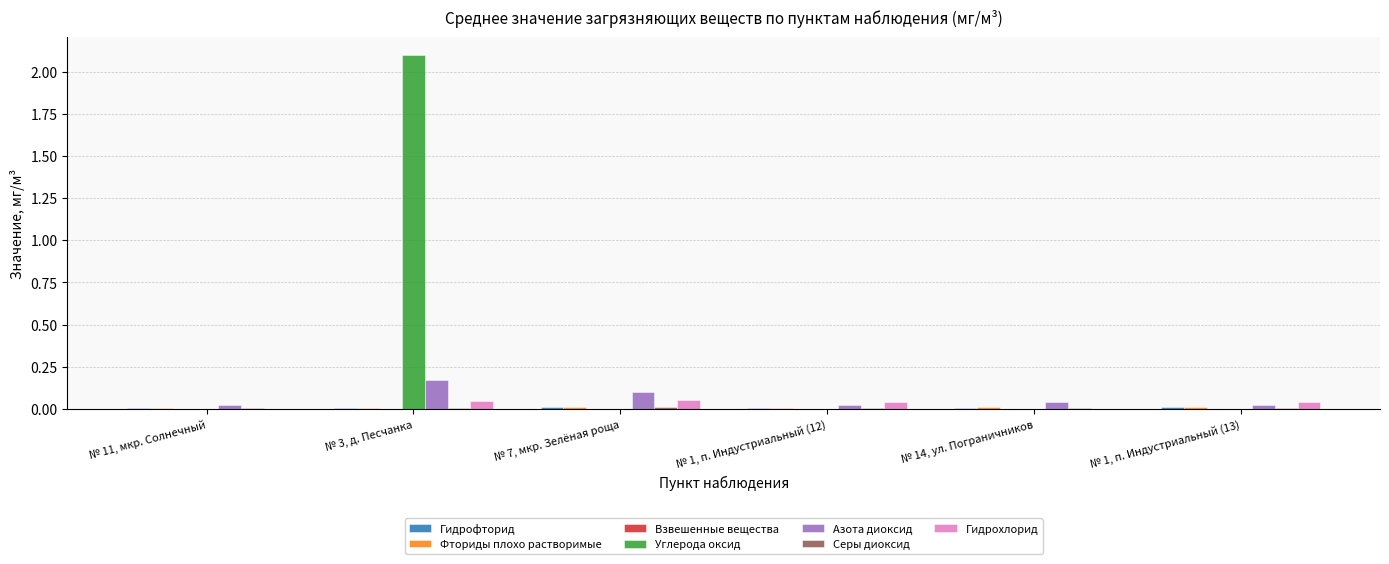

Is it true that Углерода оксид equals 0.0 at № 1, п. Индустриальный (12)?

True